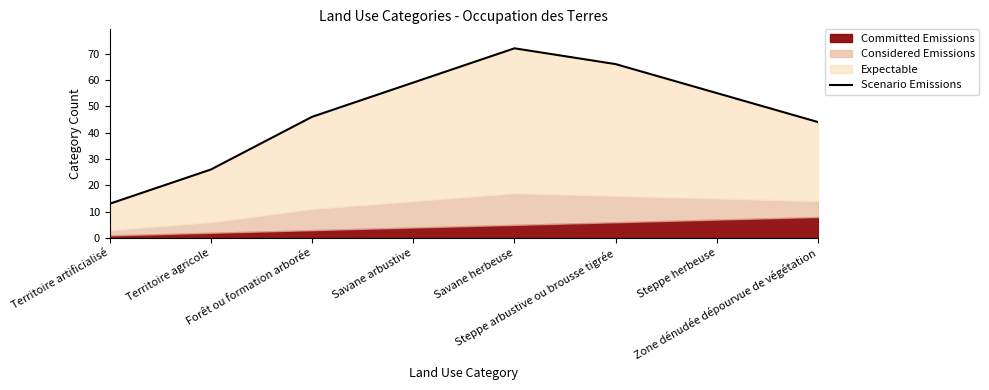

What is the label of the 1st point from the left?

Territoire artificialisé